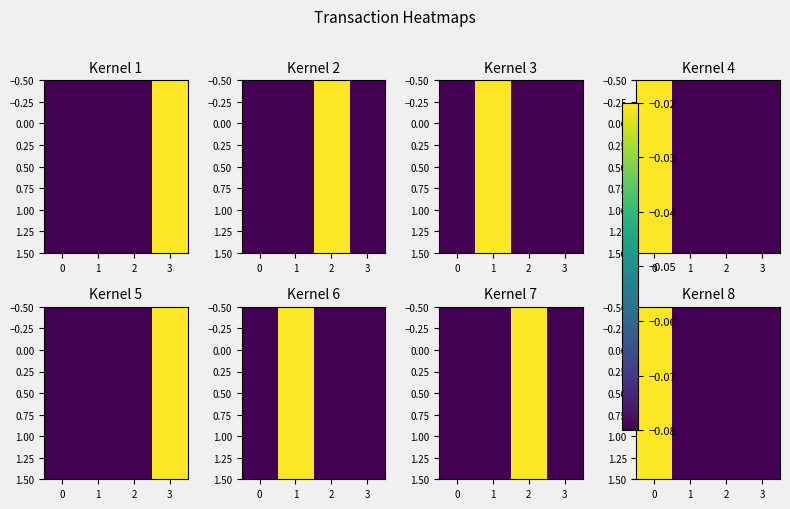

The value of 1.00 at 1 is -0.1. True or false?

True